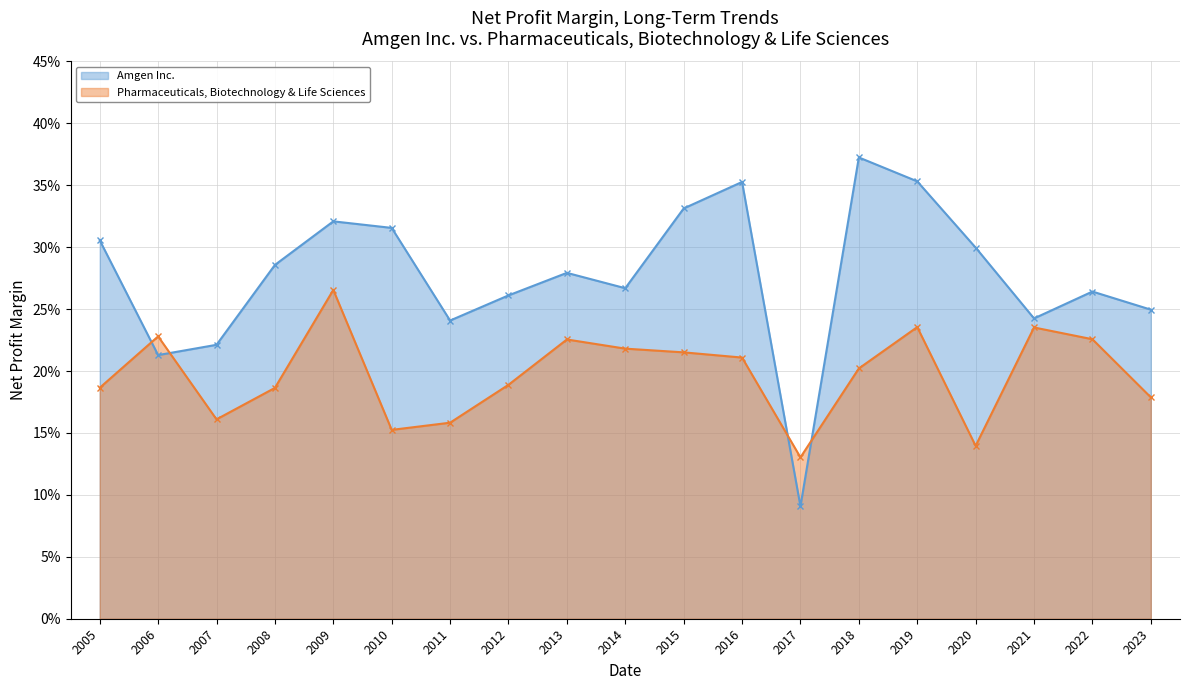

Rank the series by their maximum value, from highest to lowest.

Amgen Inc., Pharmaceuticals, Biotechnology & Life Sciences